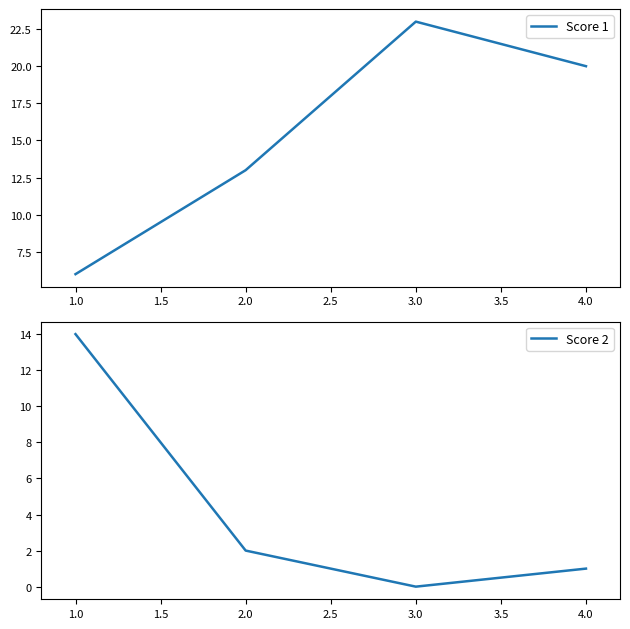

True or false: Score 1 has more than 2 interior local peaks.

False